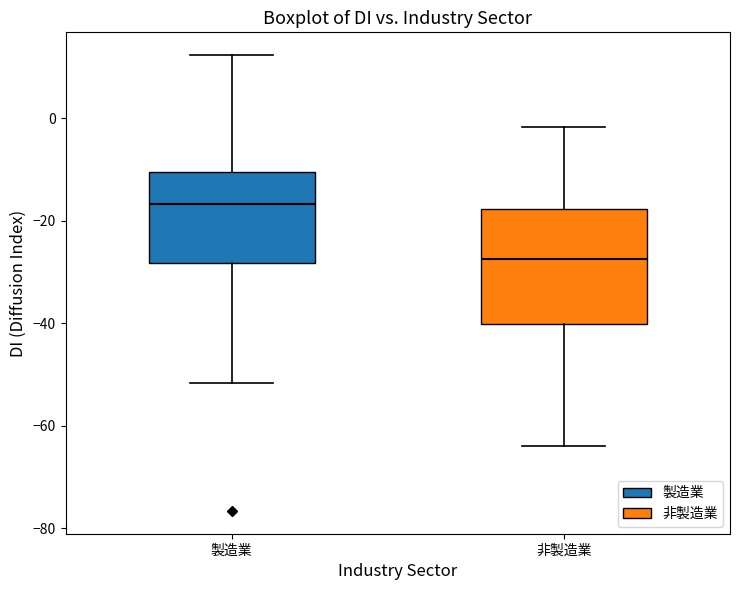

Where does the lower whisker of the box for 製造業 end on the y-axis? The values are not printed on the chart, so give them approximately, as read against the axis.

-52